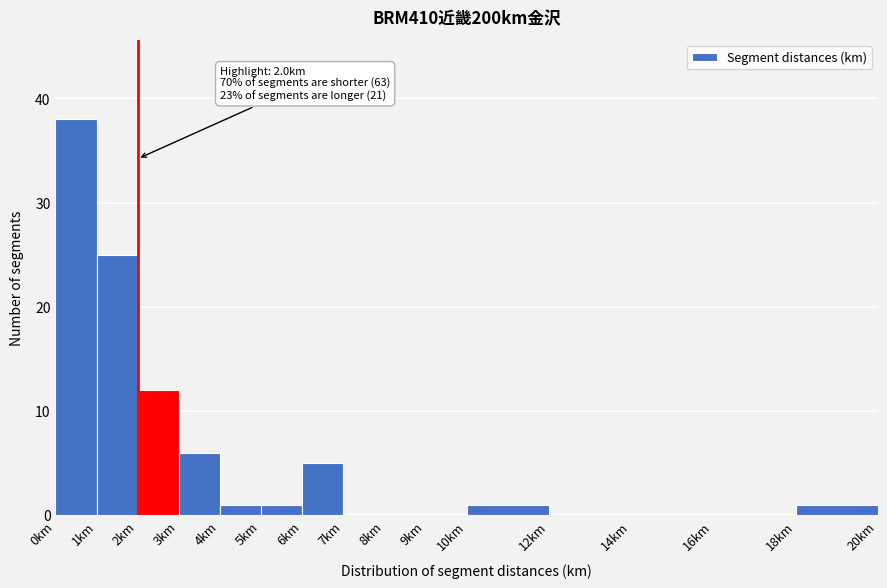

Over which range of the x-axis is the bar tallest?

0 to 1